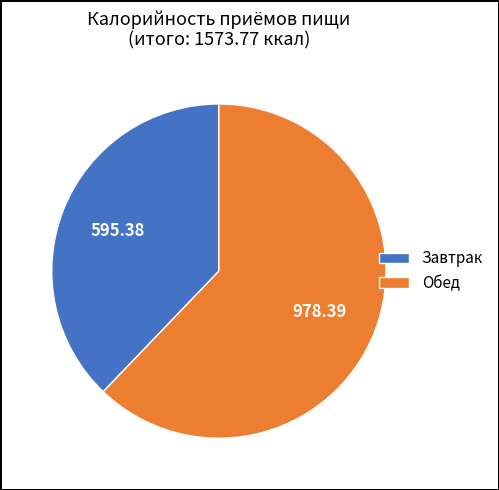

Which has a higher value, Завтрак or Обед?

Обед